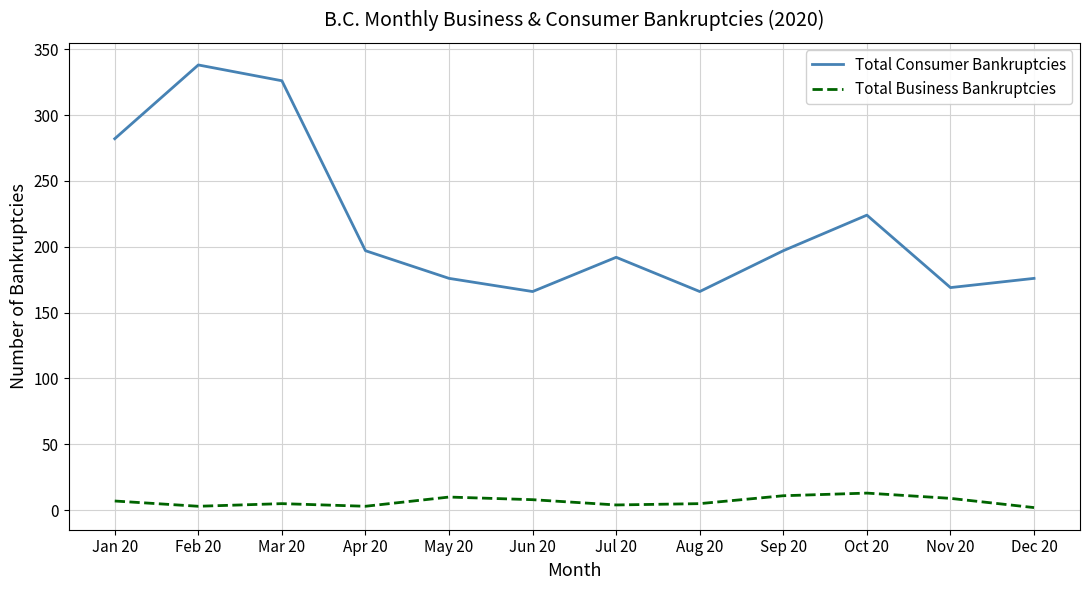

At Oct 20, list the series in order from smallest to largest.

Total Business Bankruptcies, Total Consumer Bankruptcies